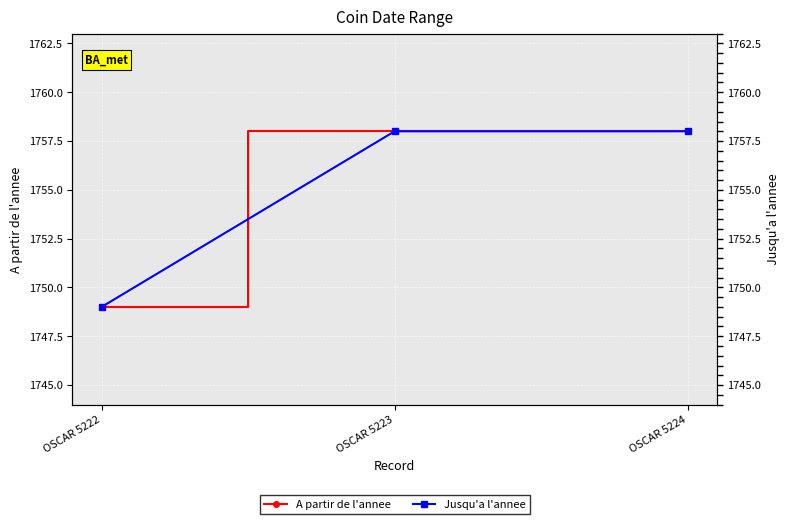

Between OSCAR 5223 and OSCAR 5224, which is larger?

OSCAR 5223